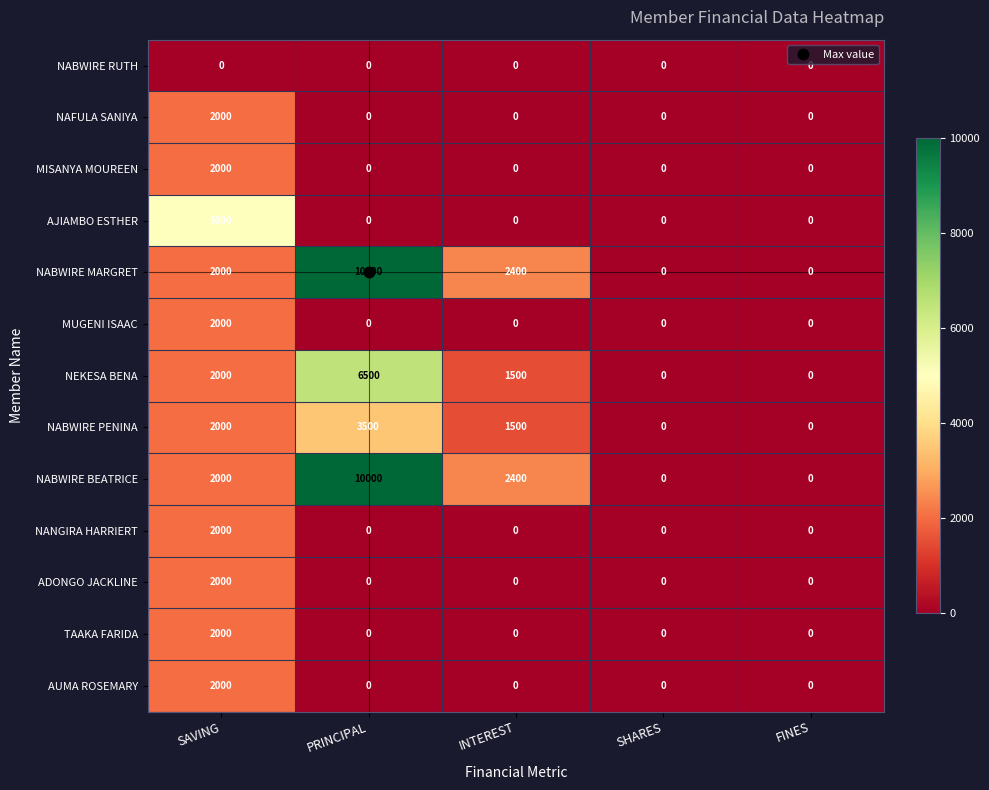

The value of NABWIRE BEATRICE at INTEREST is 3283. True or false?

False